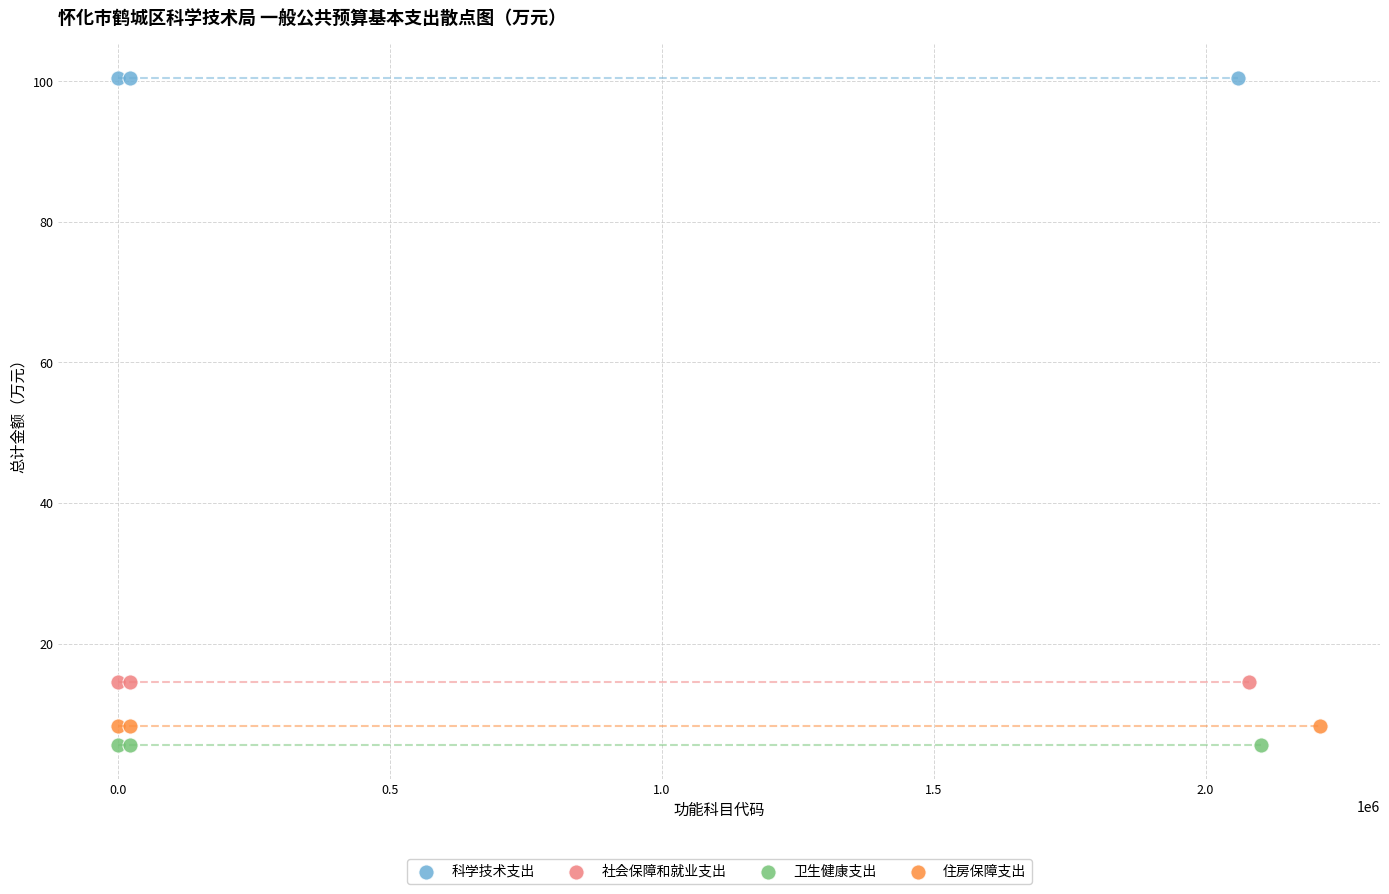

Which series reaches the maximum Y coordinate?

科学技术支出